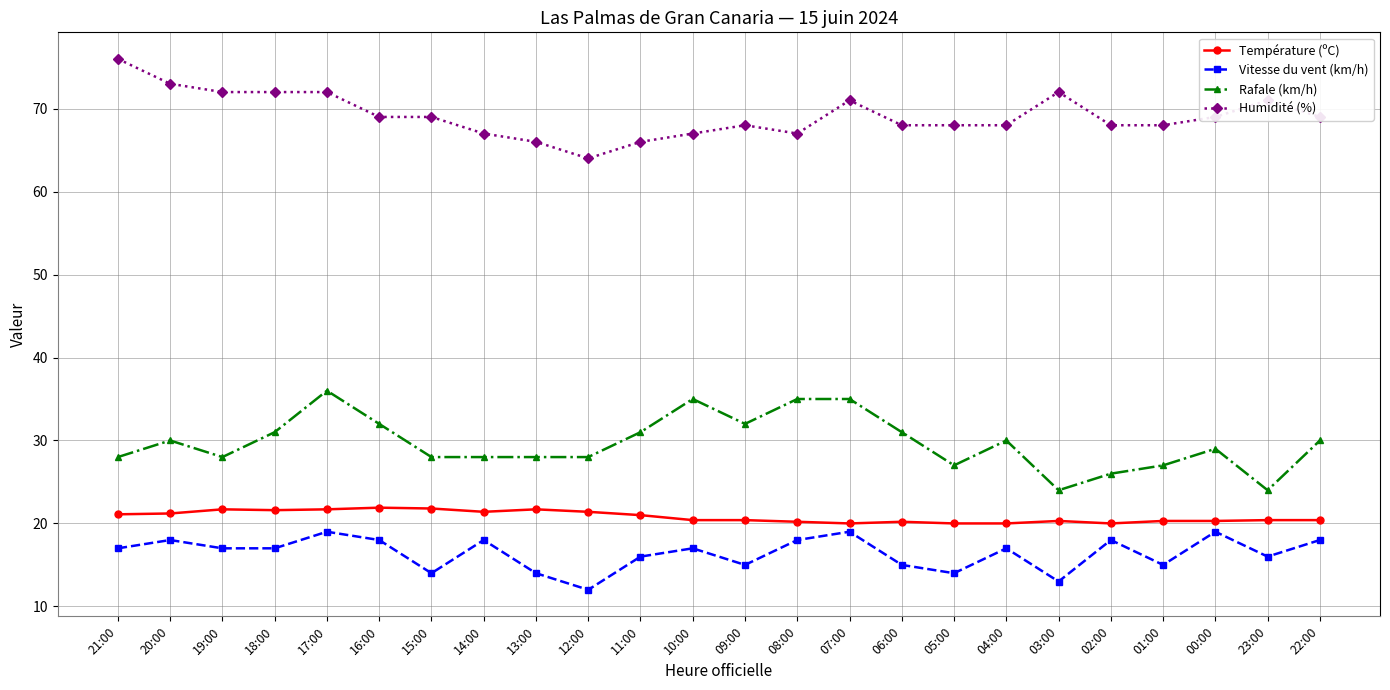

What position from the right is 00:00?

3